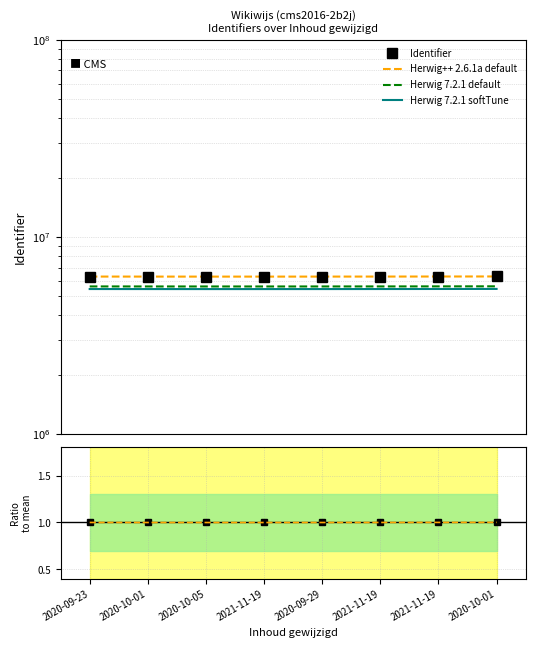

The chart shows a value of 6299386 at 2021-11-19. True or false?

True